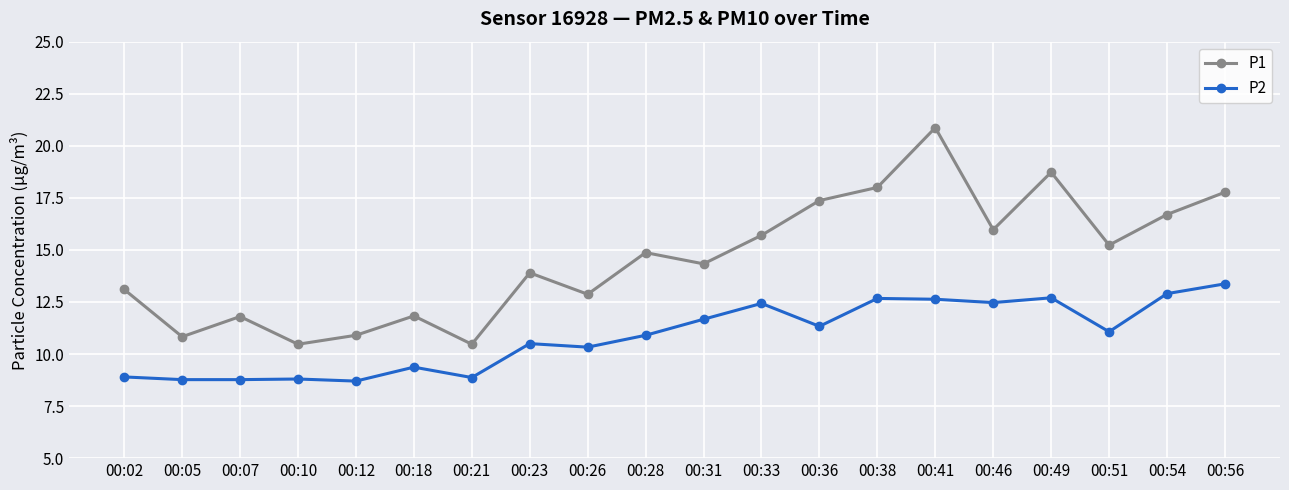

What is the spread (max minus min) of values at 00:12?

2.2